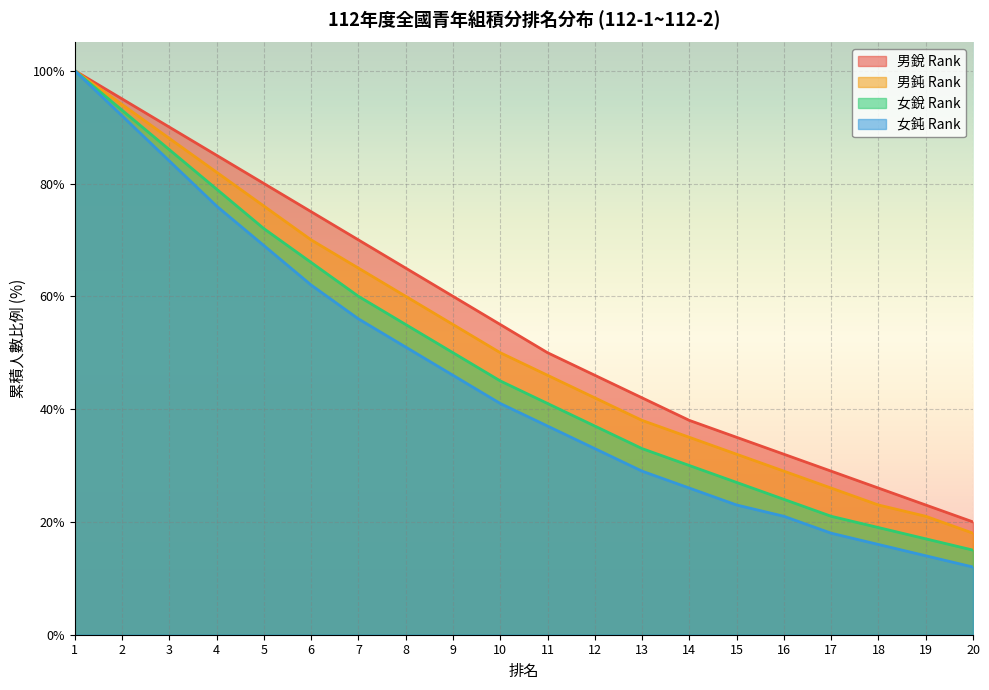

Which series has the largest range (max minus min)?

女鈍 Rank